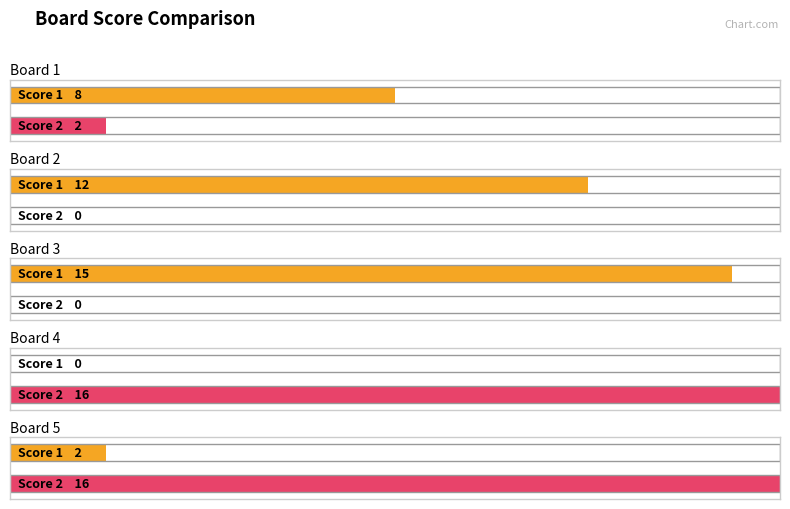

Between Board 1 and Board 2, which series saw the biggest shift?

Score 1